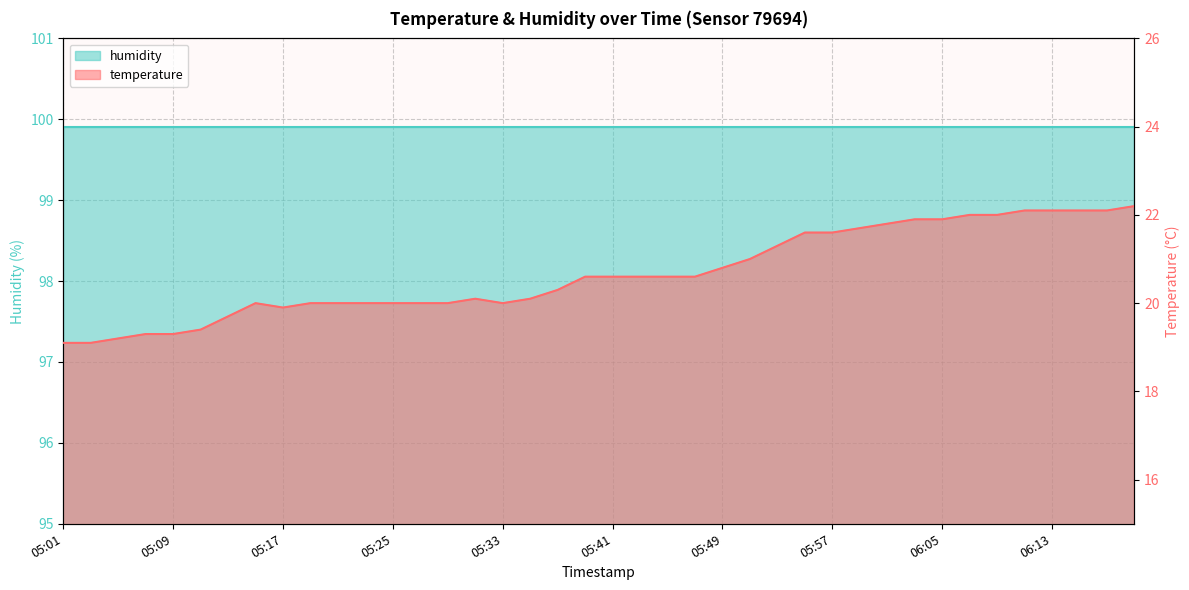

Rank the categories by value from lowest to highest.

05:01, 05:03, 05:05, 05:07, 05:09, 05:11, 05:13, 05:17, 05:15, 05:19, 05:21, 05:23, 05:25, 05:27, 05:29, 05:33, 05:31, 05:35, 05:37, 05:39, 05:41, 05:43, 05:45, 05:47, 05:49, 05:51, 05:53, 05:55, 05:57, 05:59, 06:01, 06:03, 06:05, 06:07, 06:09, 06:11, 06:13, 06:15, 06:18, 06:20